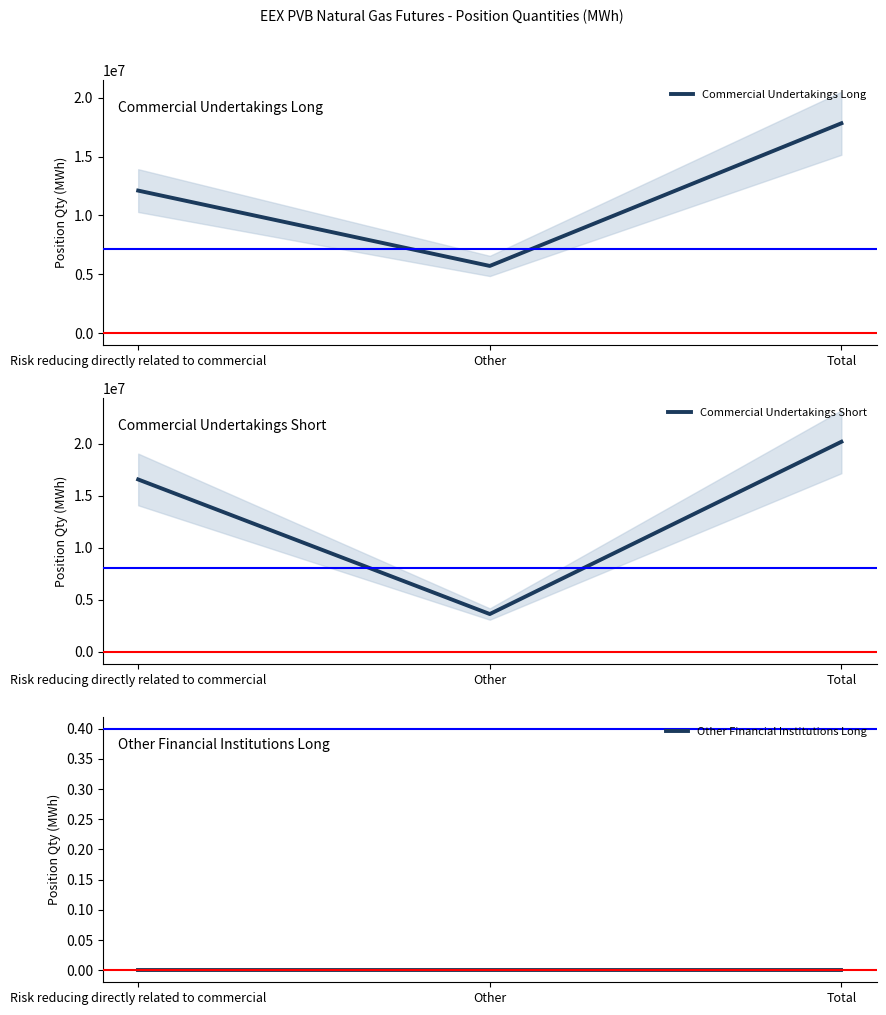

What are all the series names shown in the legend?

Commercial Undertakings Long, Commercial Undertakings Short, Other Financial Institutions Long